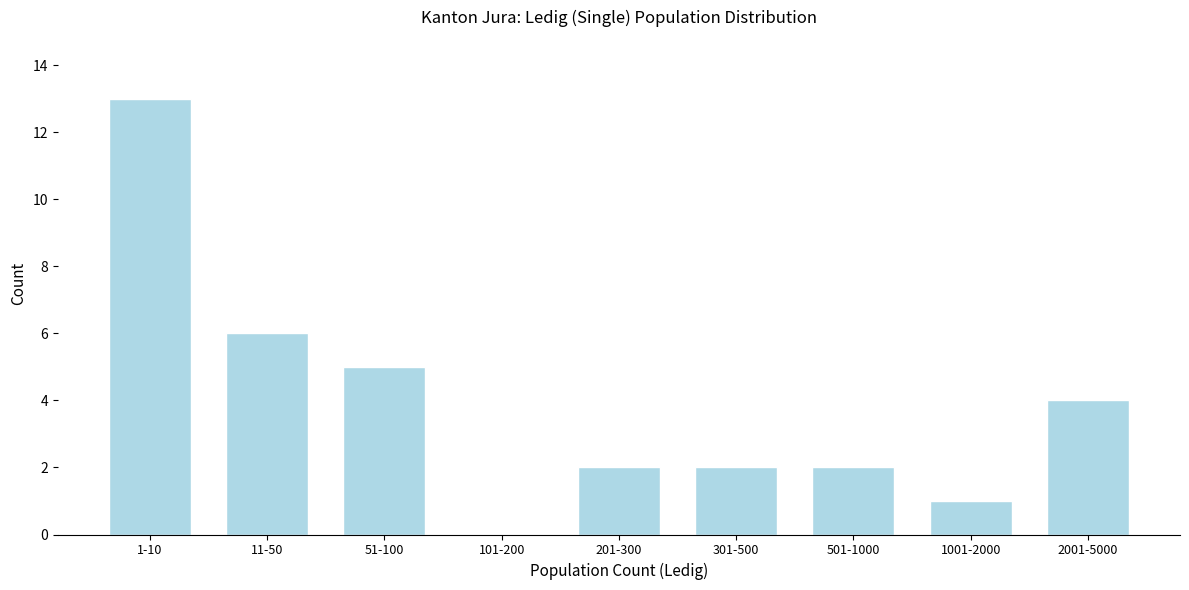

Reading left to right, transcribe all the data shown in this chart.

1-10=13	11-50=6	51-100=5	101-200=0	201-300=2	301-500=2	501-1000=2	1001-2000=1	2001-5000=4